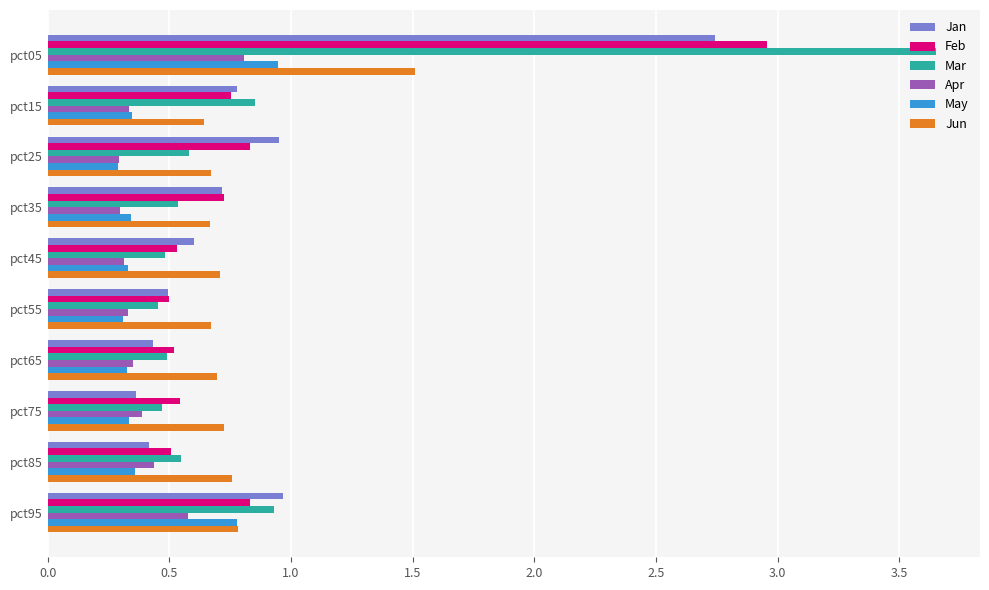

Is the value of Feb at pct05 greater than the value of Apr at pct55?

Yes